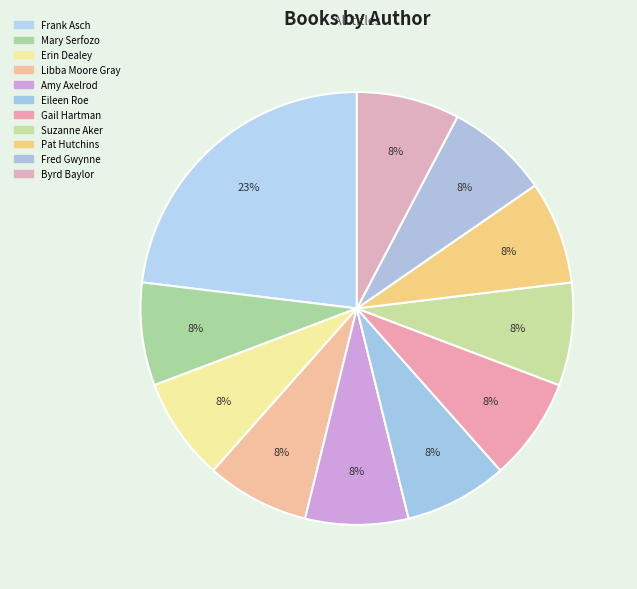

To the nearest percent, what is the difference between the largest and smallest slice percentages?

15%